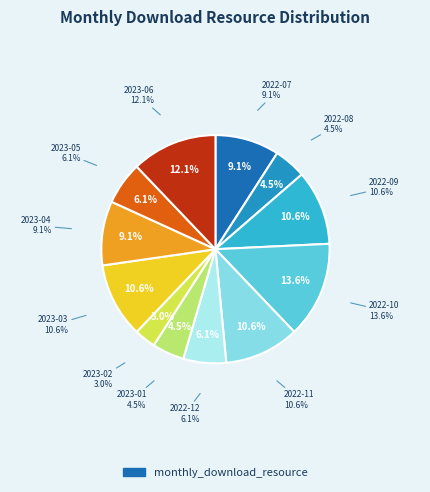

Does 2022-11 account for over 50% of the chart?

No